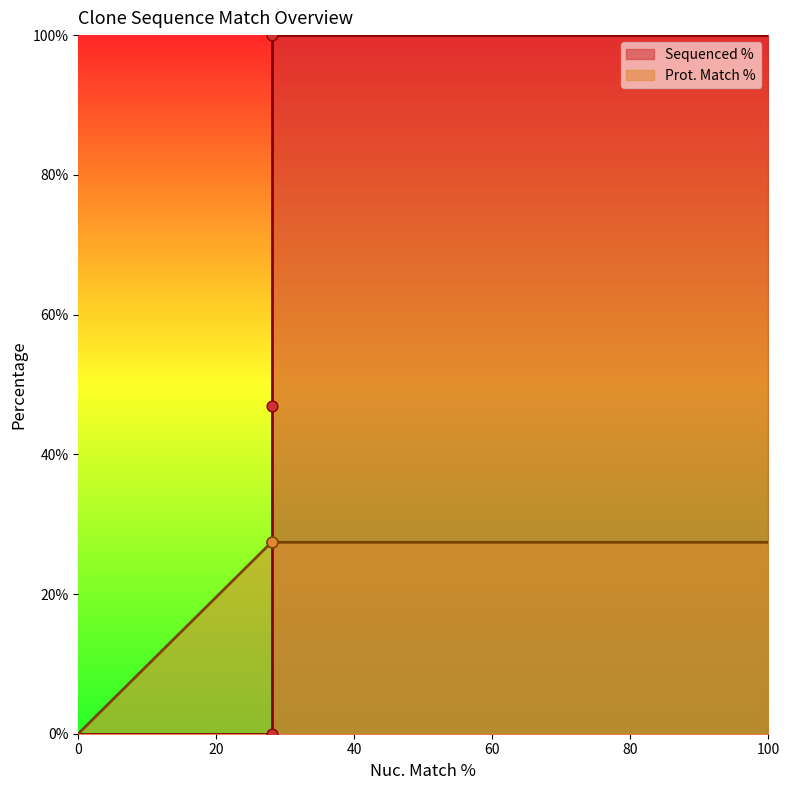

What are all the series names shown in the legend?

Sequenced %, Prot. Match %